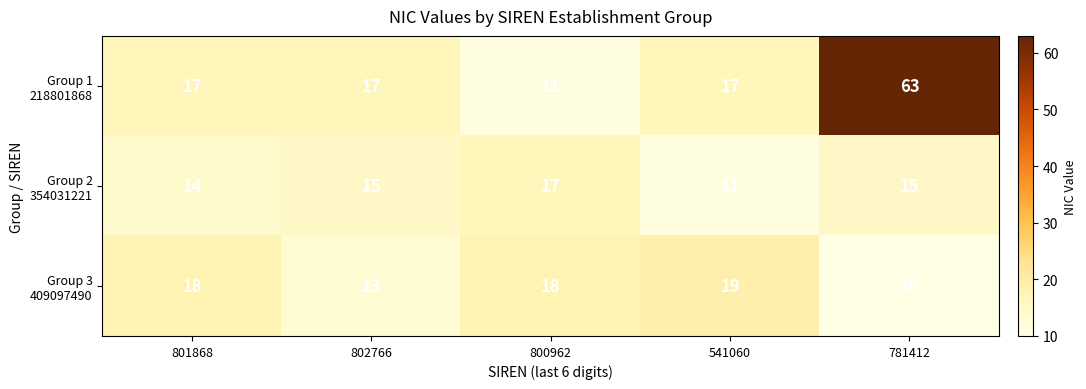

At which category is the sum across all series the highest?

781412